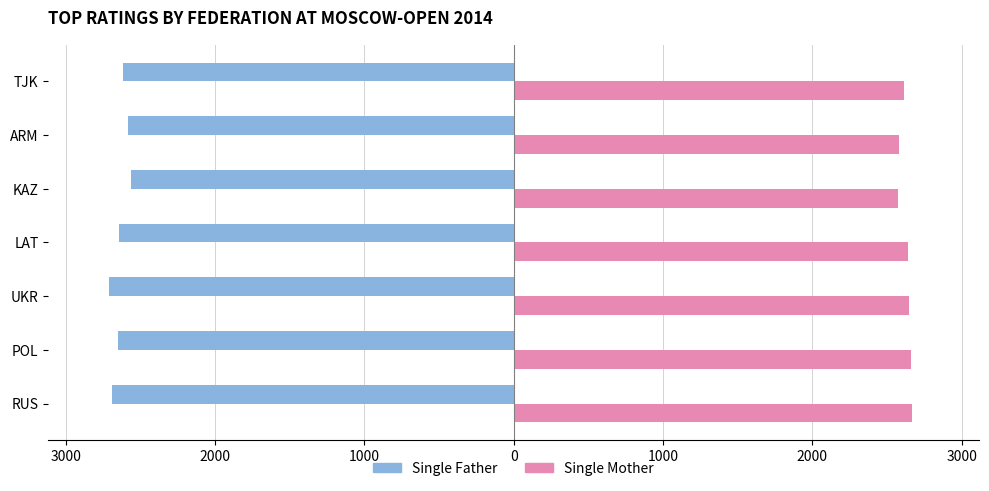

What is the difference between the maximum and minimum values in the Single Father series?

146